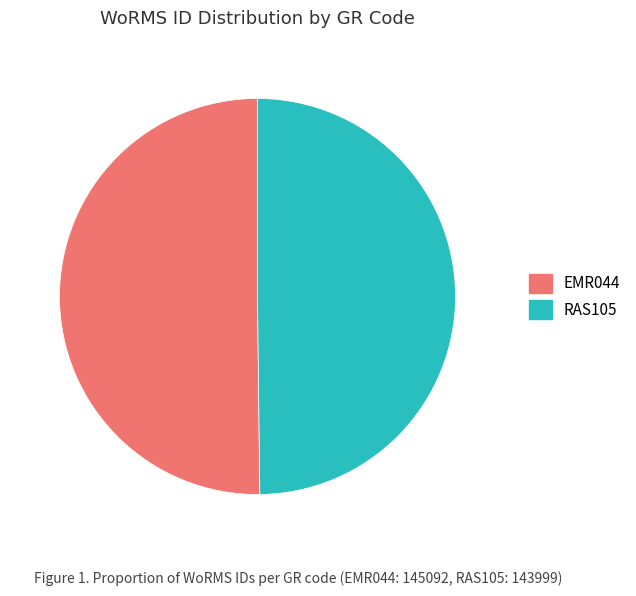

Is it true that EMR044 is 50% of the pie?

True